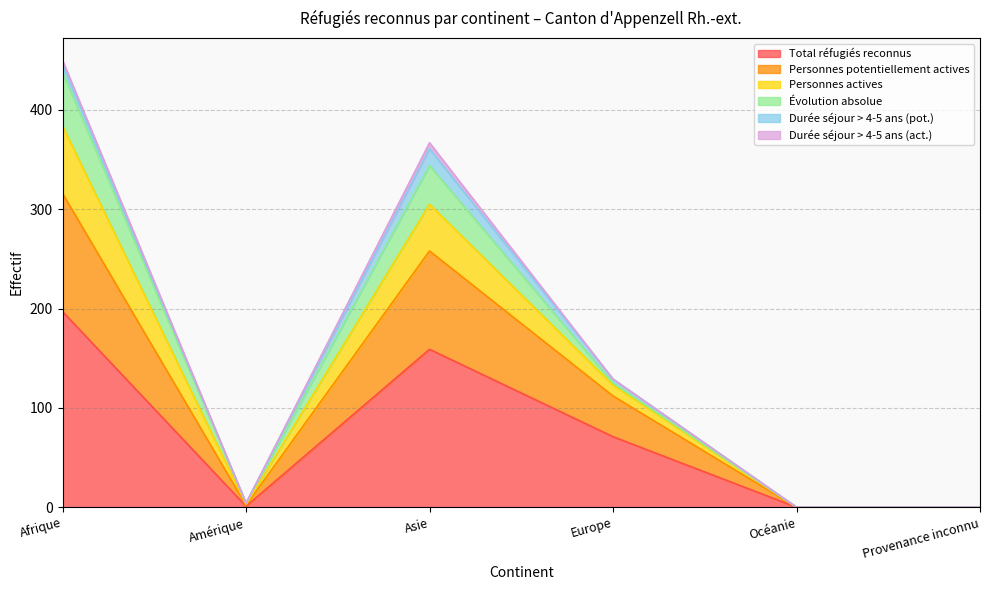

Does the chart have visible grid lines?

Yes